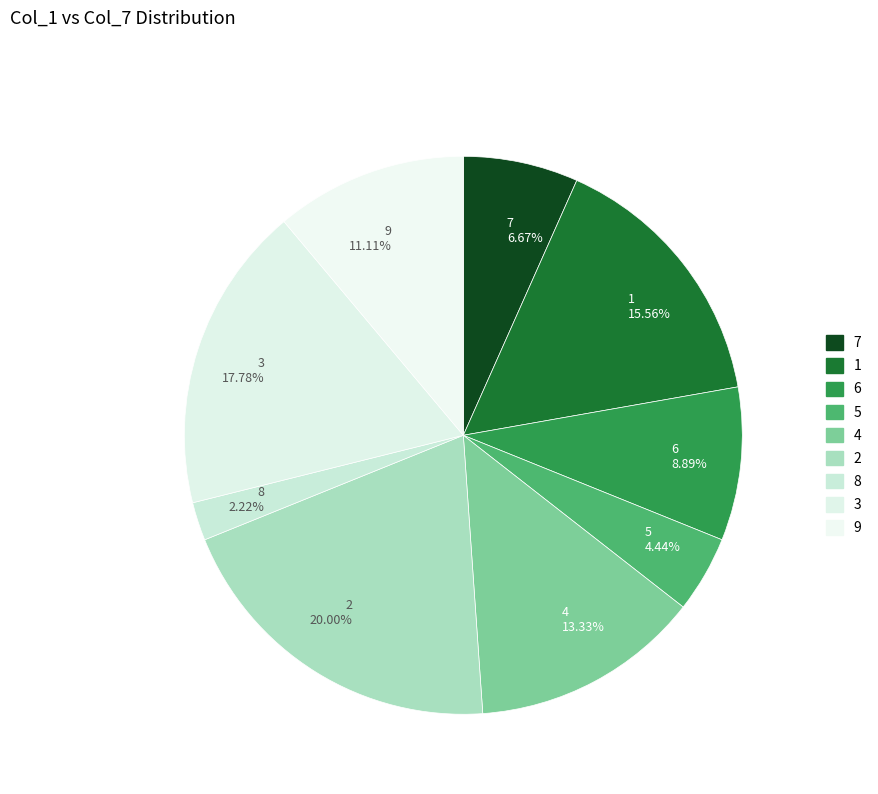

Approximately how many times larger is the value at 9 compared to 5?

2.5